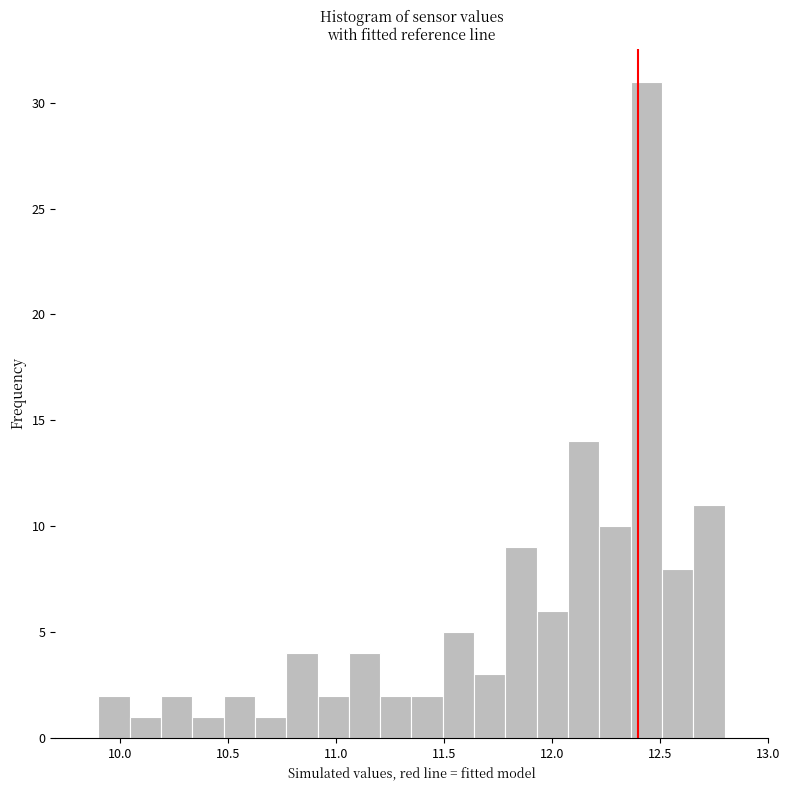

Around what value on the x-axis is the tallest bar? Give the approximate position of its centre, as read against the axis.

12.45